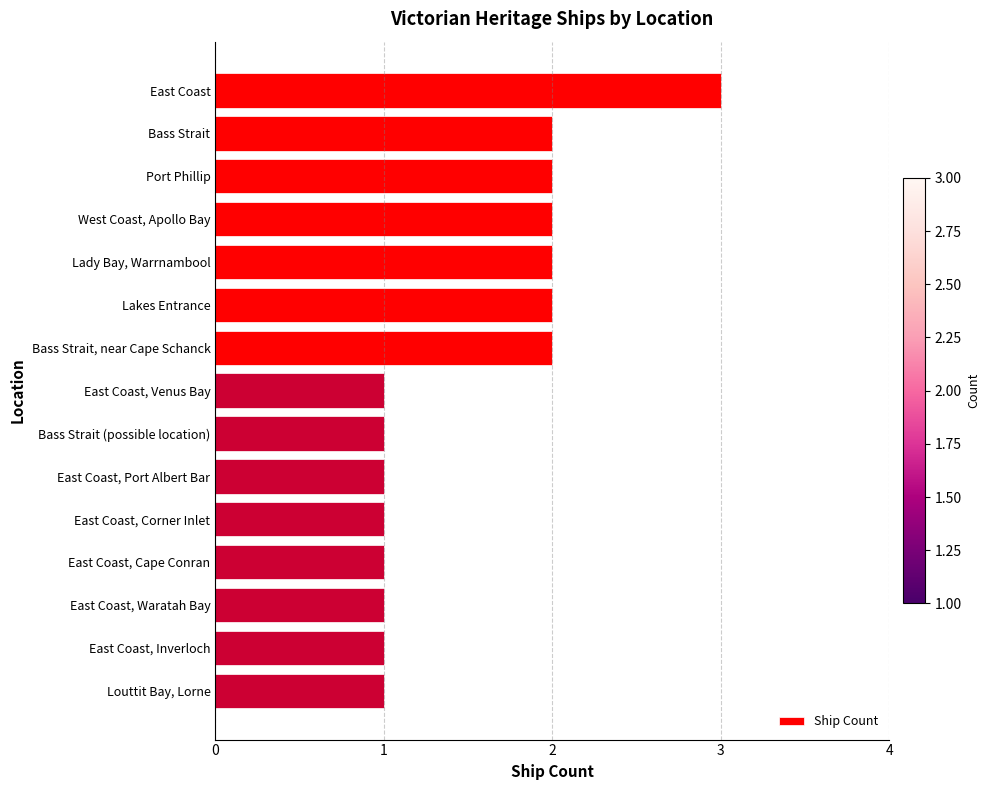

At which category does the chart reach its peak across all series?

East Coast